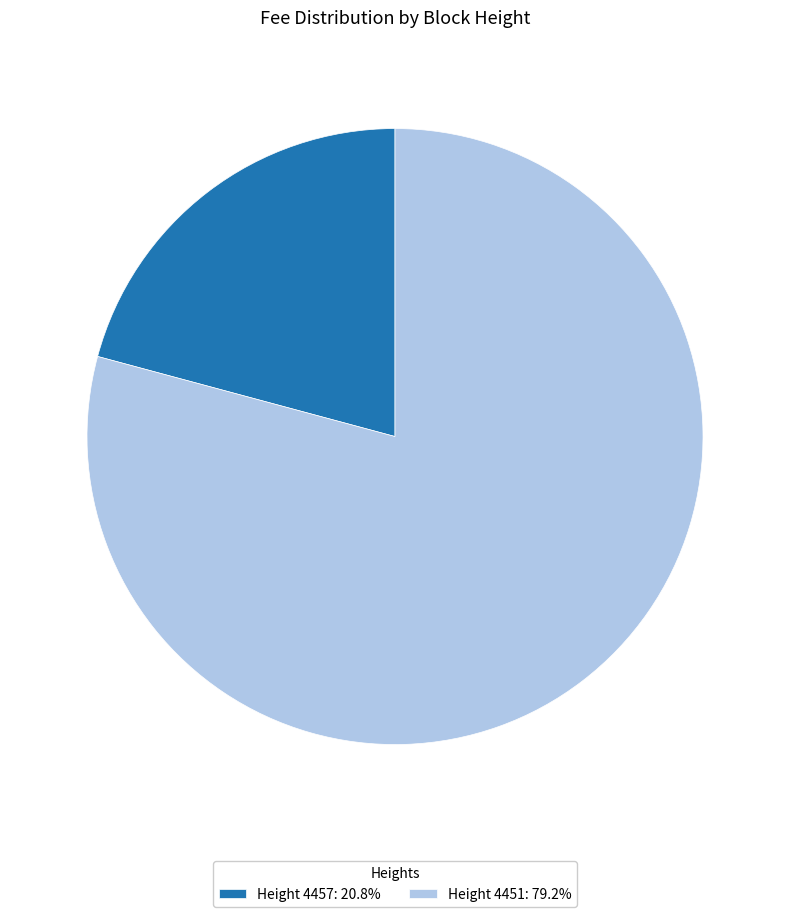

Is the sum of Height 4457: 20.8% and Height 4451: 79.2% greater than half?

Yes